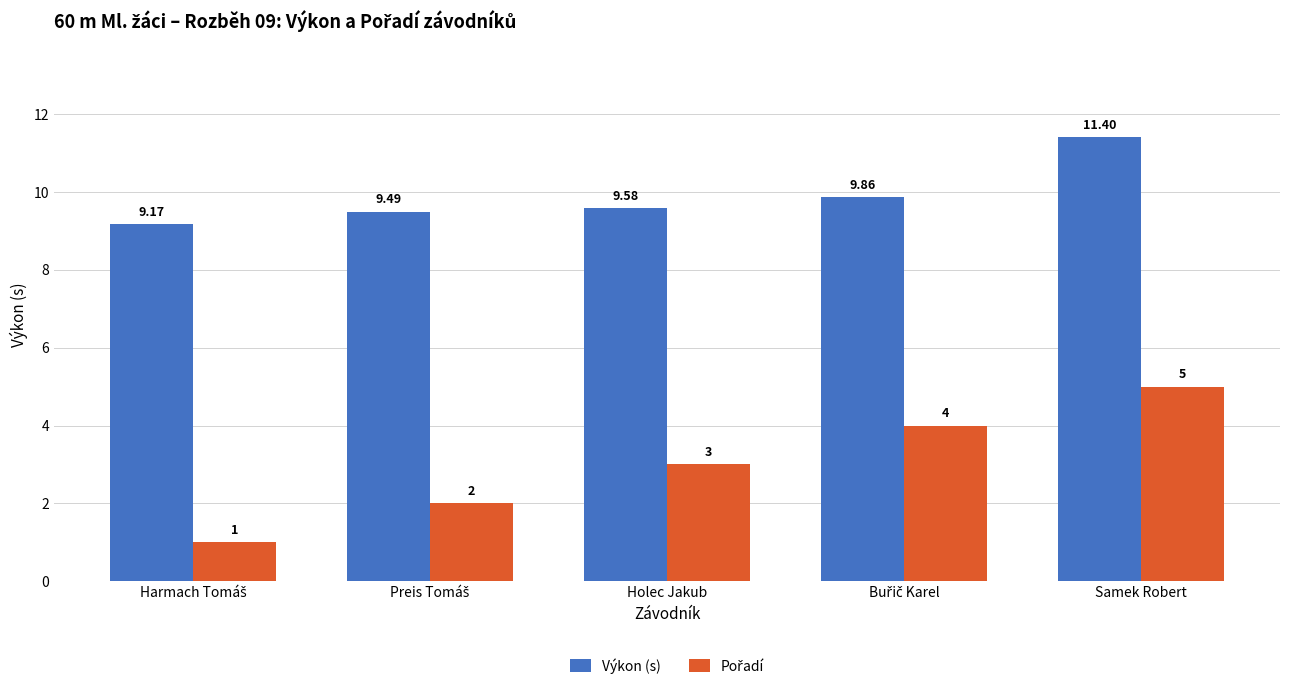

What is the total value across all series at Holec Jakub?

12.6